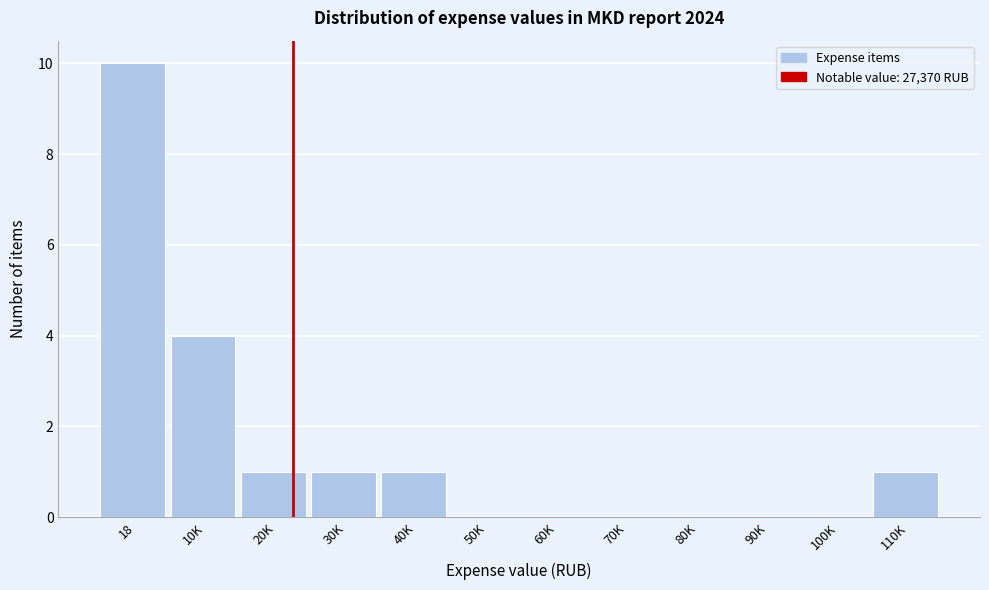

Reading left to right, extract all data points from this chart.

18=10	10K=4	20K=1	30K=1	40K=1	50K=0	60K=0	70K=0	80K=0	90K=0	100K=0	110K=1